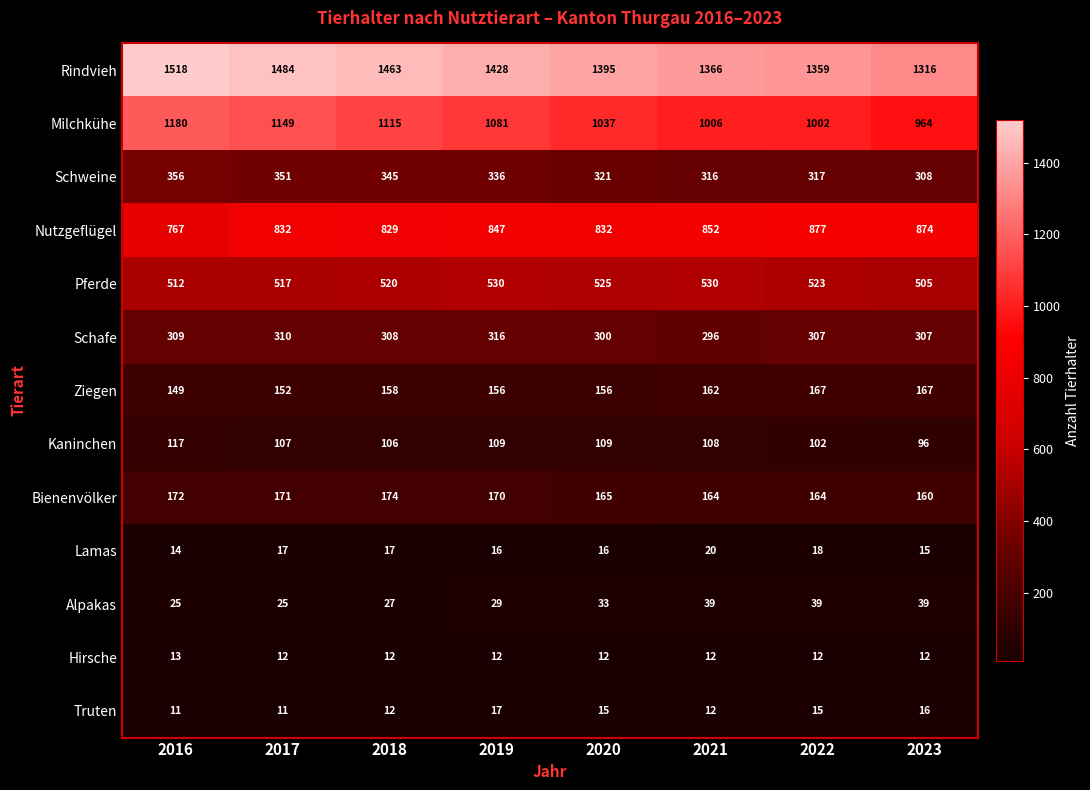

Rank the series by their maximum value, from highest to lowest.

Rindvieh, Milchkühe, Nutzgeflügel, Pferde, Schweine, Schafe, Bienenvölker, Ziegen, Kaninchen, Alpakas, Lamas, Truten, Hirsche